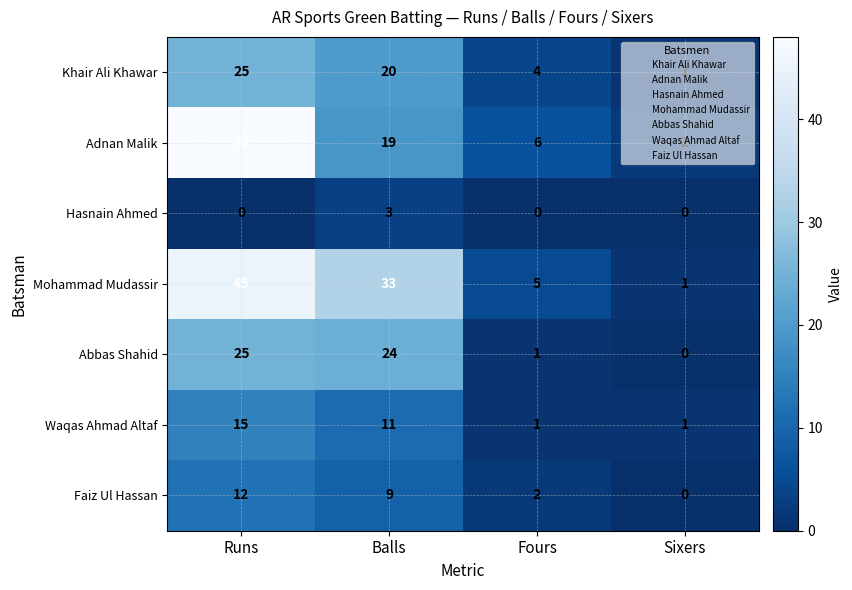

Which series has the widest spread of values?

Adnan Malik